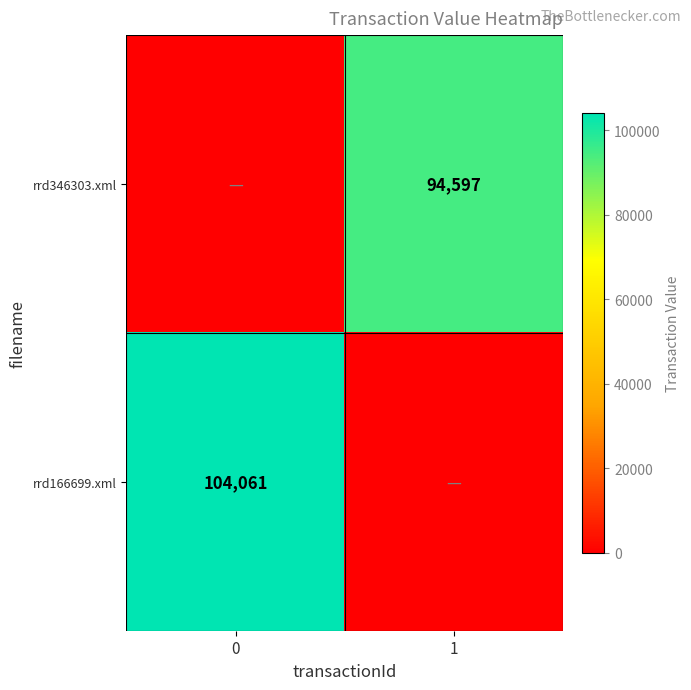

Is it true that rrd346303.xml equals 31625 at 1?

False